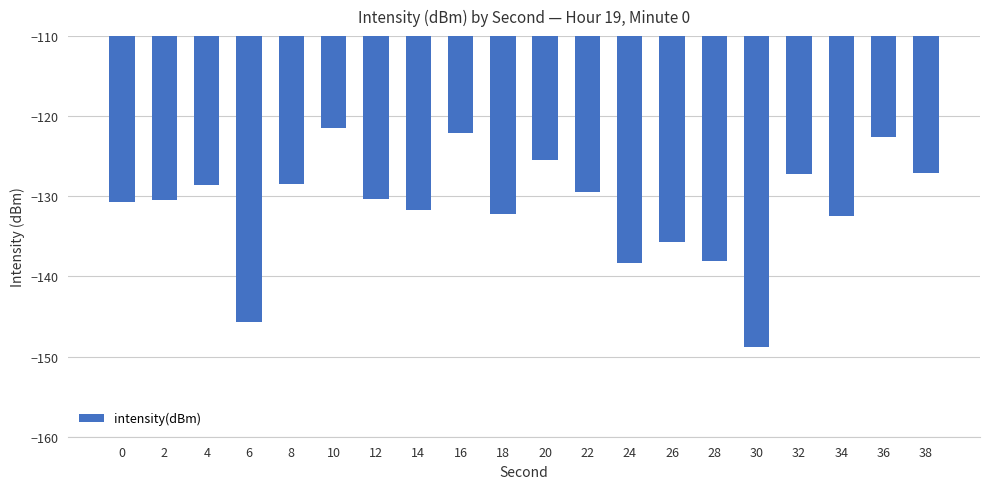

What is the difference between the second highest and second lowest values?

23.6